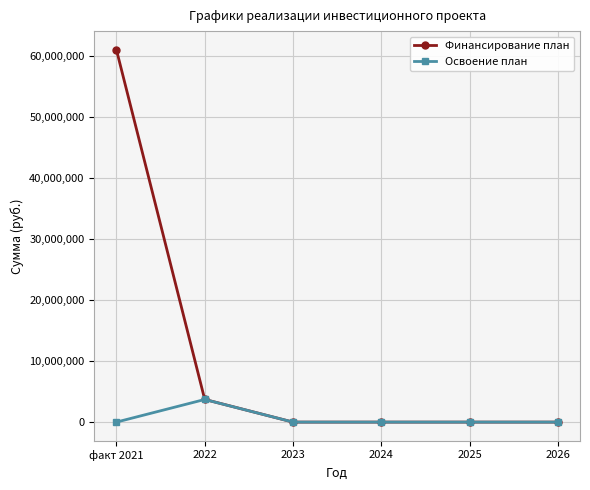

Where is the first local maximum for Освоение план?

2022